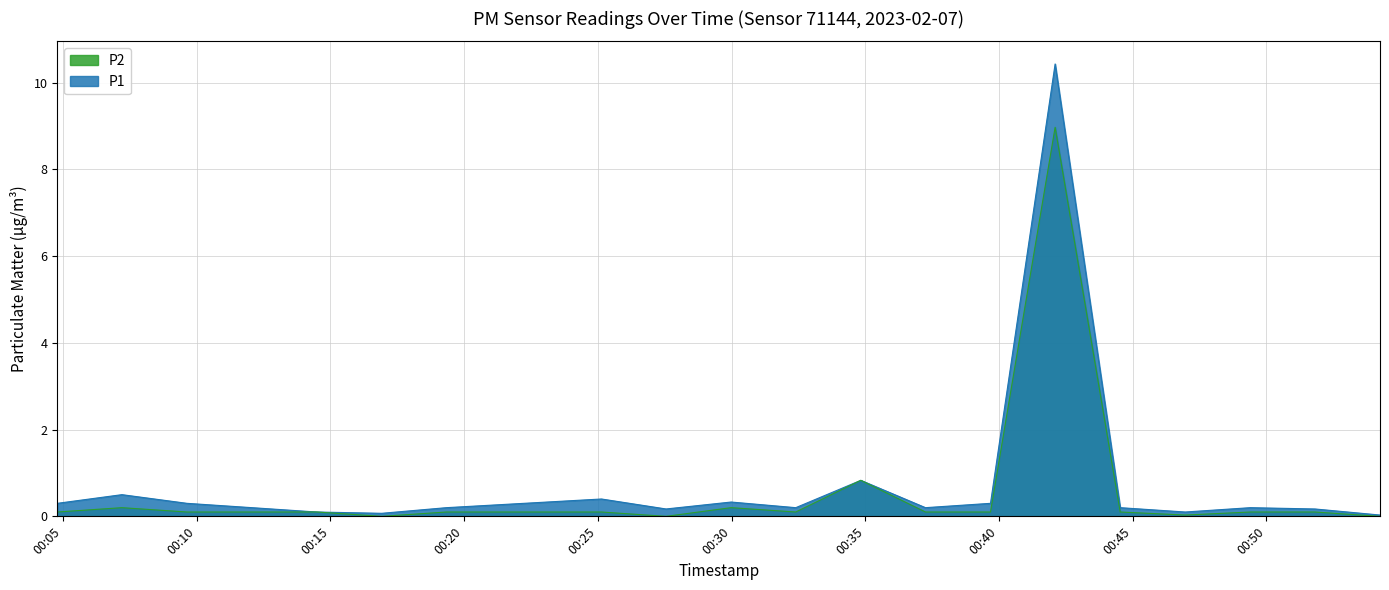

True or false: P1 and P2 cross at least once.

False